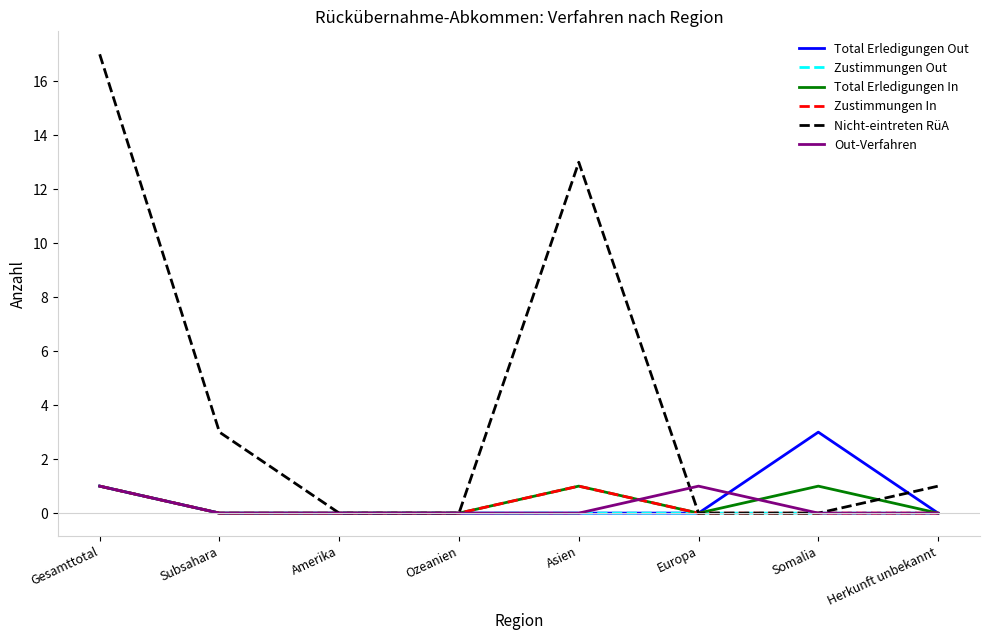

Between Gesamttotal and Herkunft unbekannt, which series saw the biggest shift?

Nicht-eintreten RüA